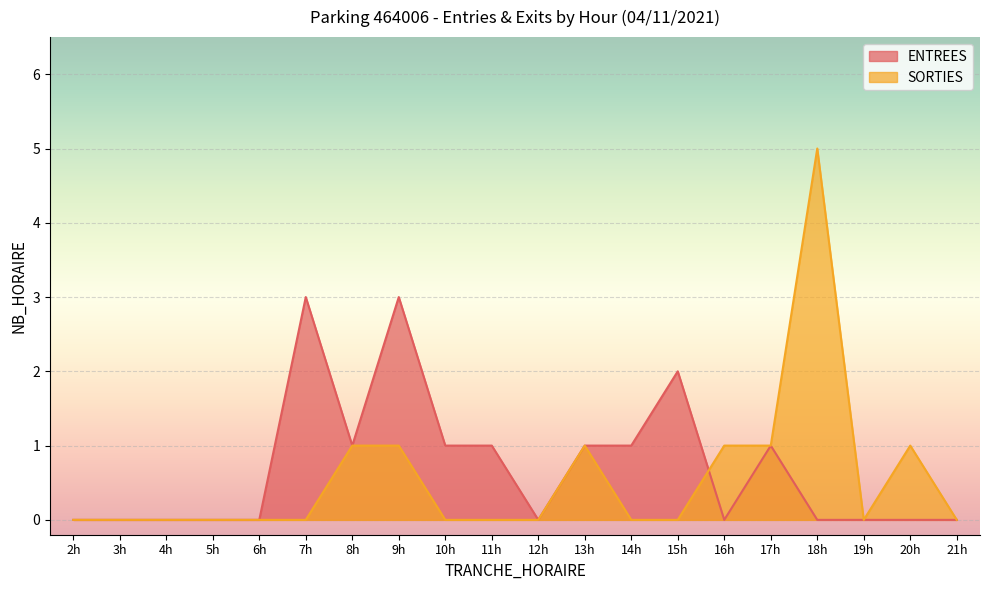

The value of SORTIES at 11h is 2. True or false?

False